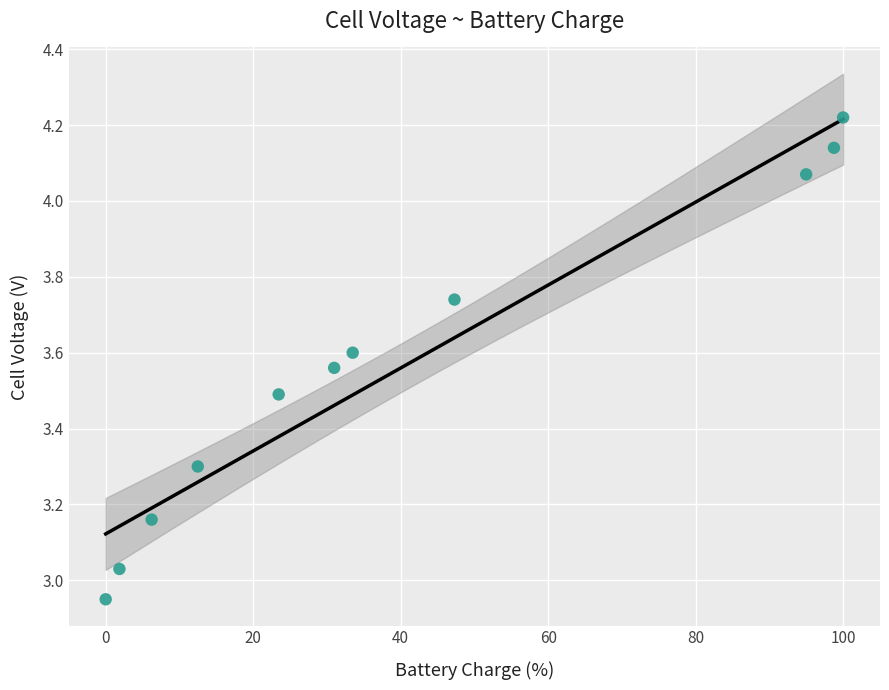

What is the range of X values (max minus min)?

100.0